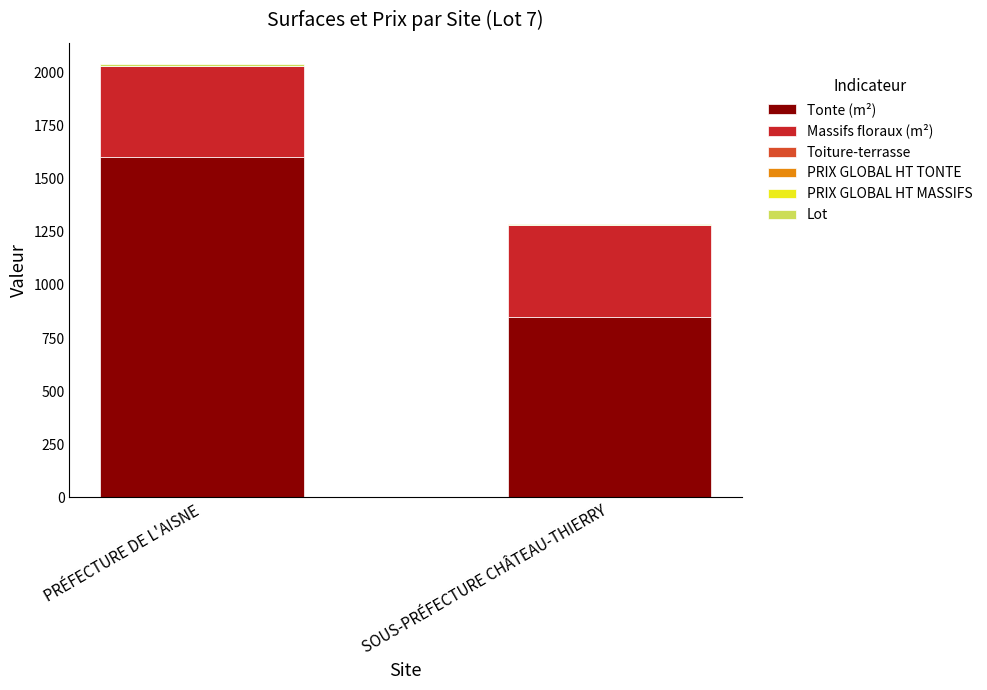

At which category is the sum across all series the highest?

PRÉFECTURE DE L'AISNE